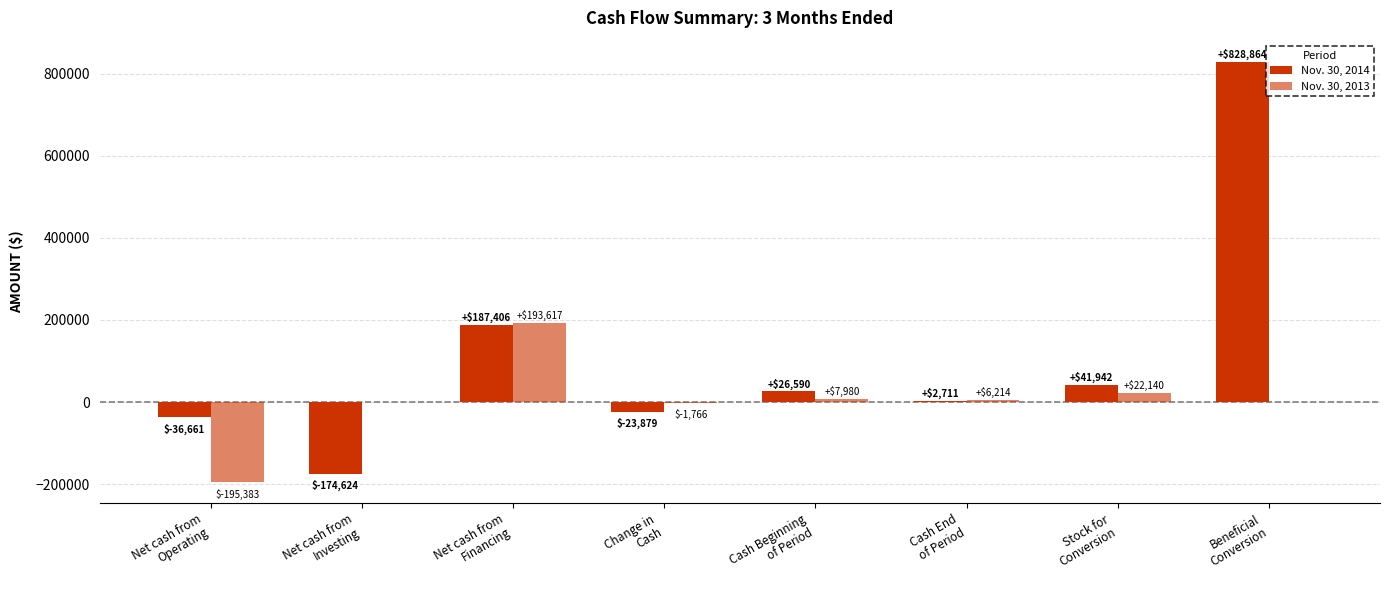

How many groups of bars are there?

8